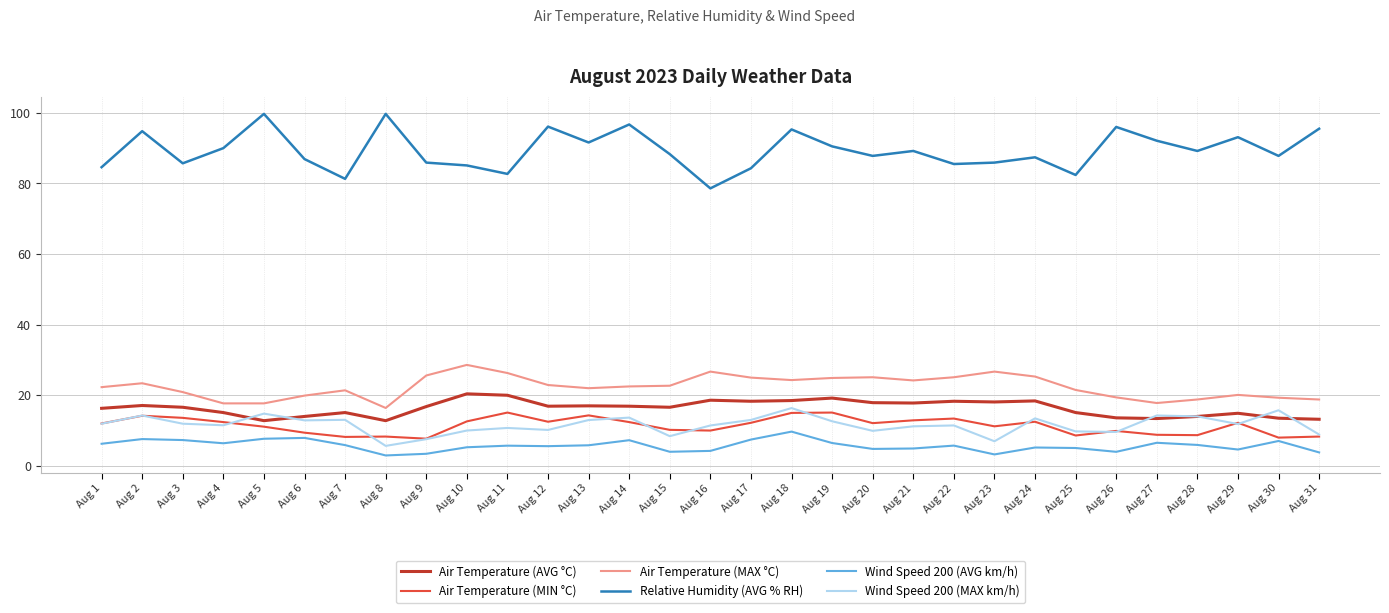

At which category is the sum across all series the highest?

Aug 18